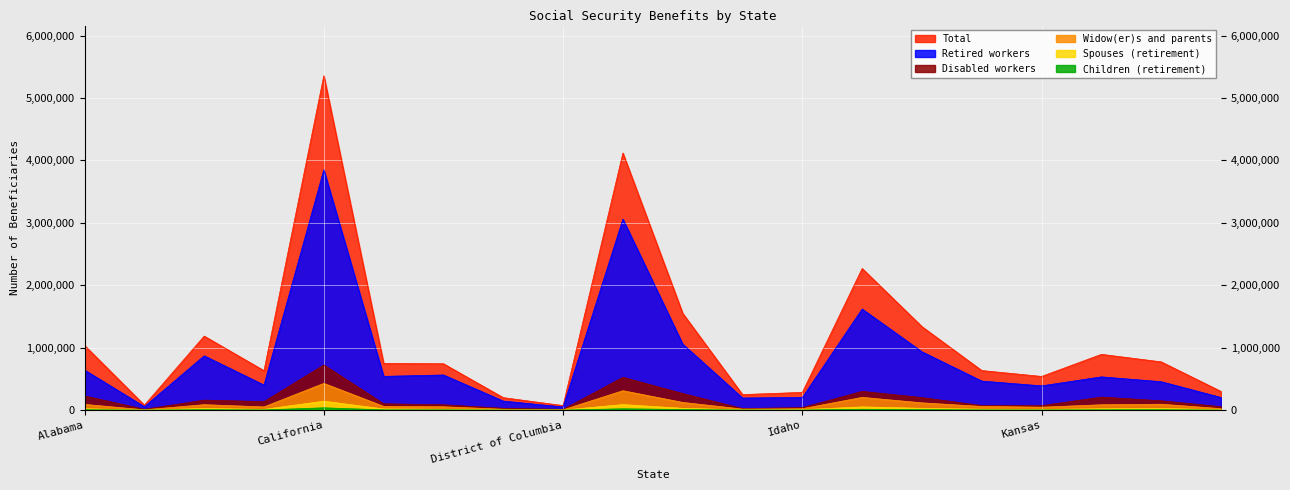

What is the label of the 17th point from the left?

Kansas